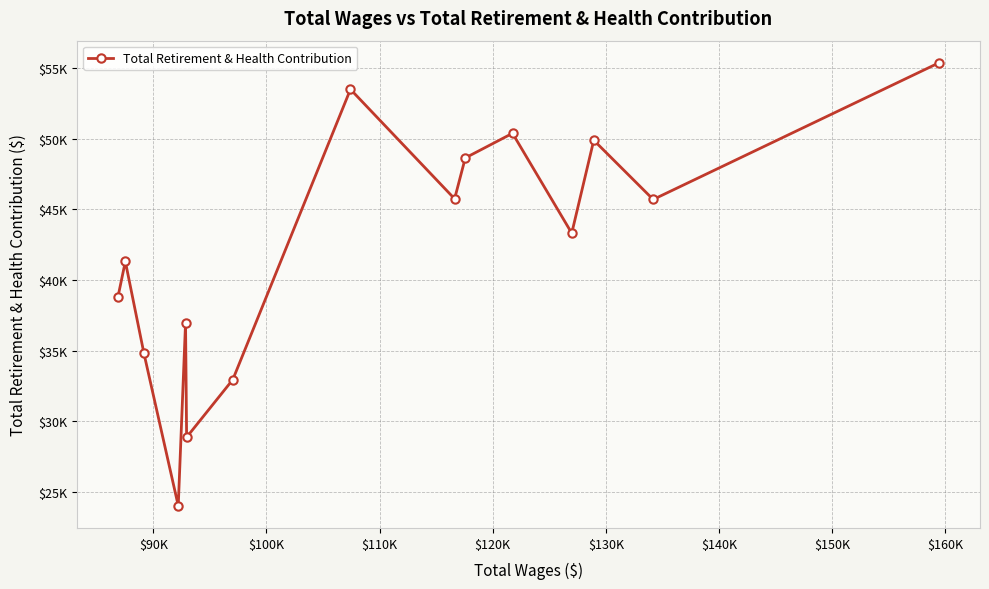

Does the chart have visible grid lines?

Yes